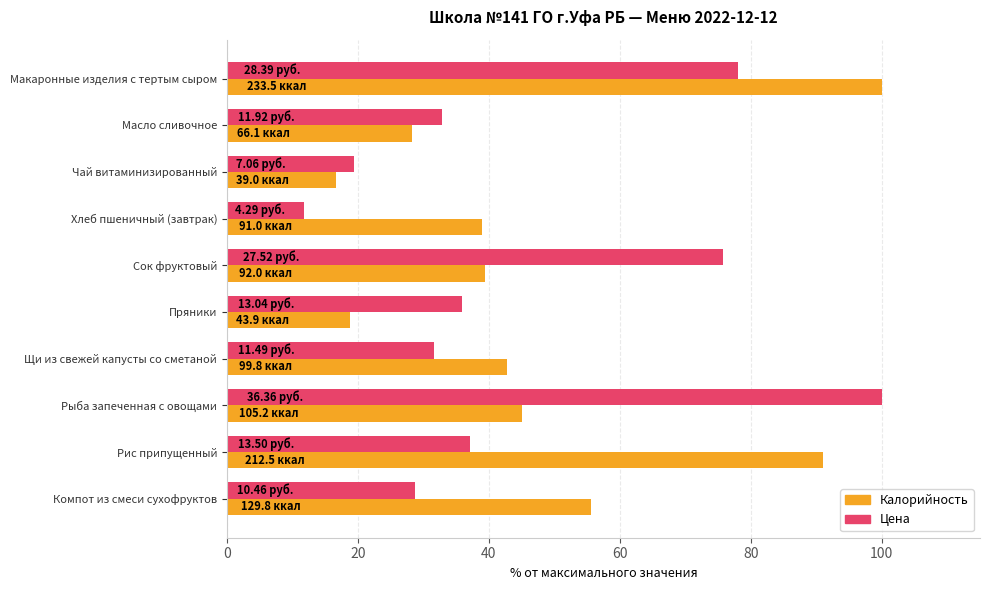

What is the difference between the second highest and second lowest values in the Калорийность series?

72.2